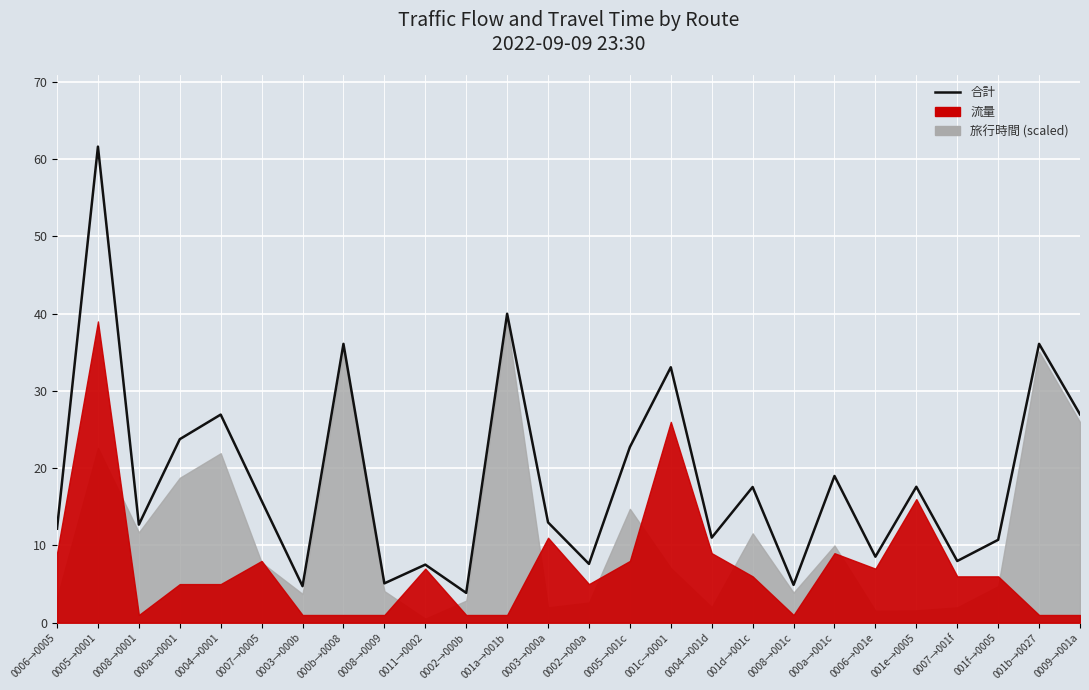

What value does the data have at 0007→0005?

15.8